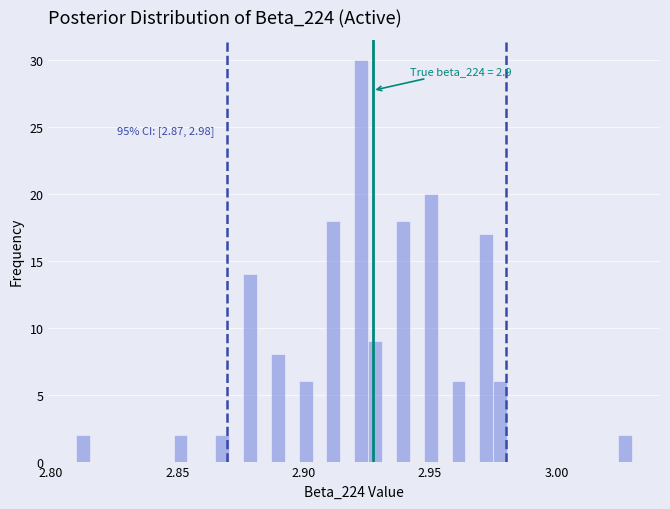

Around what value on the x-axis is the tallest bar? Give the approximate position of its centre, as read against the axis.

2.925